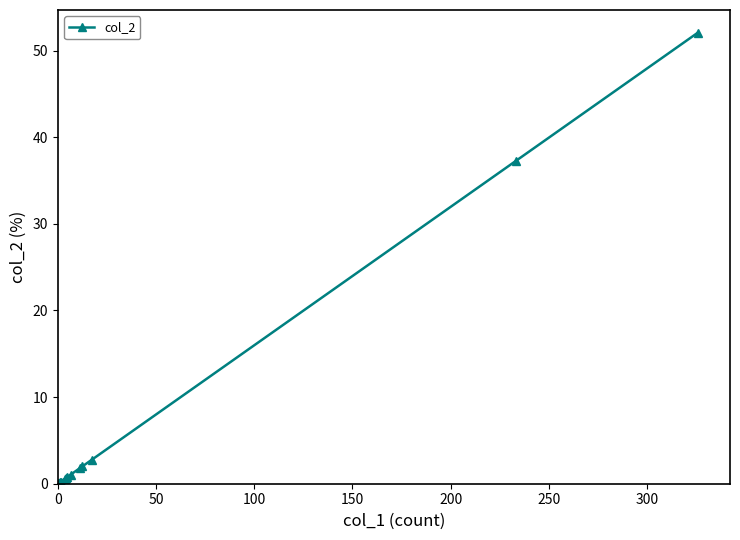

The chart shows a value of 0.1 at 200. True or false?

False